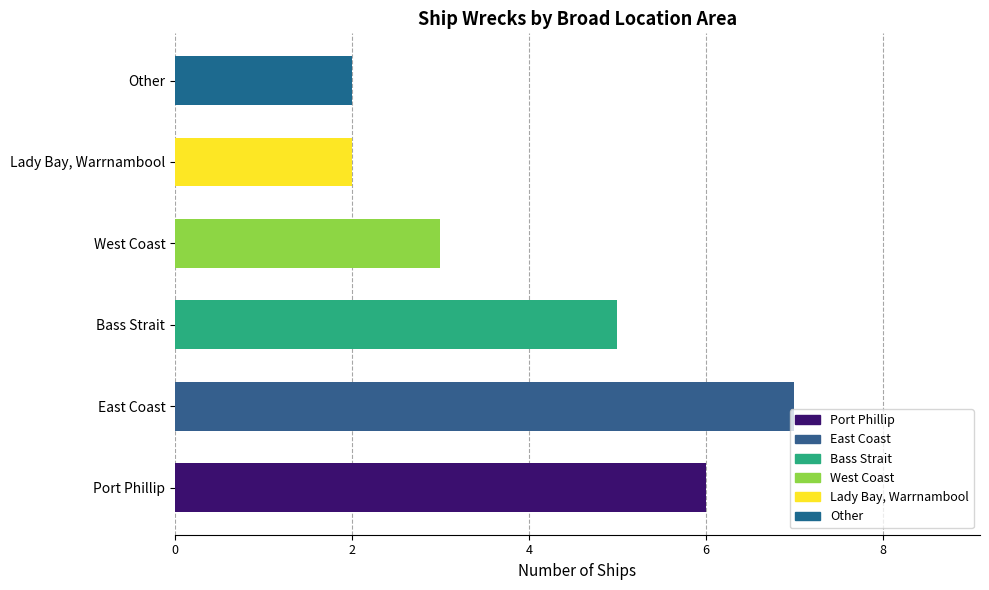

What is the sum of the values at Other and Bass Strait?

7